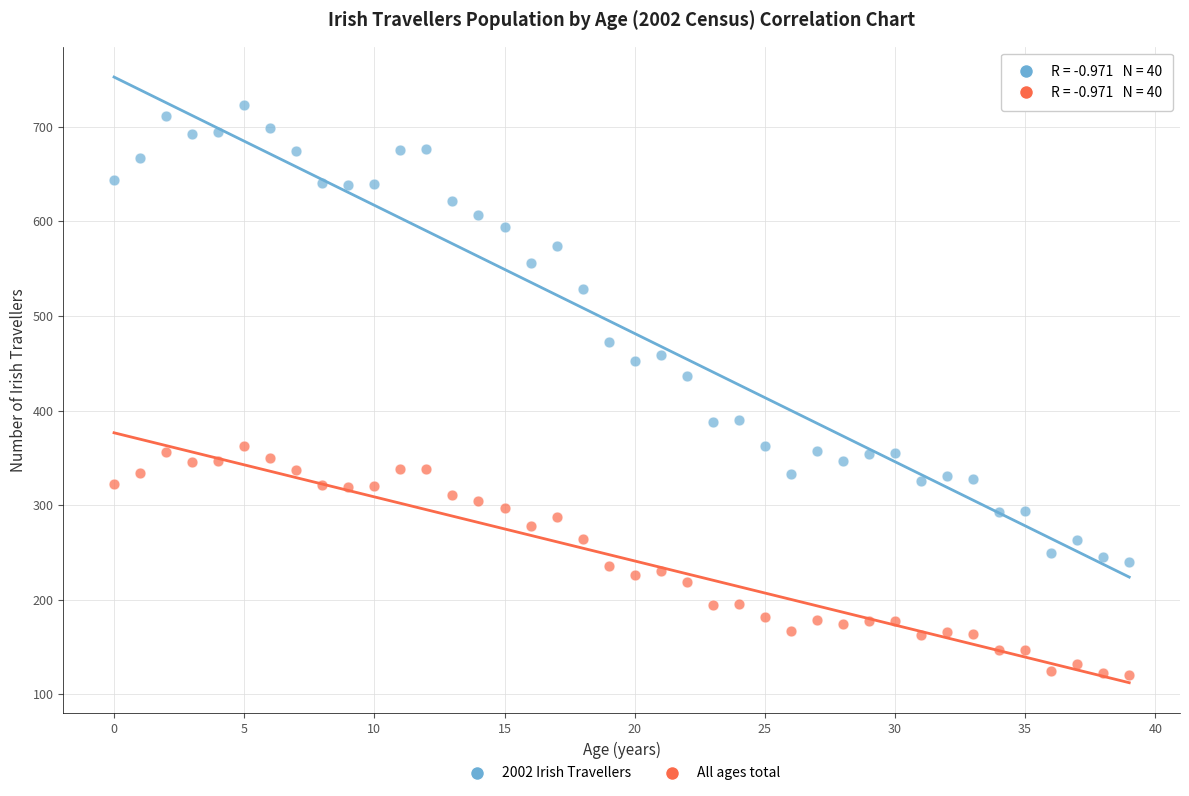

Which series reaches the maximum Y coordinate?

2002 Irish Travellers